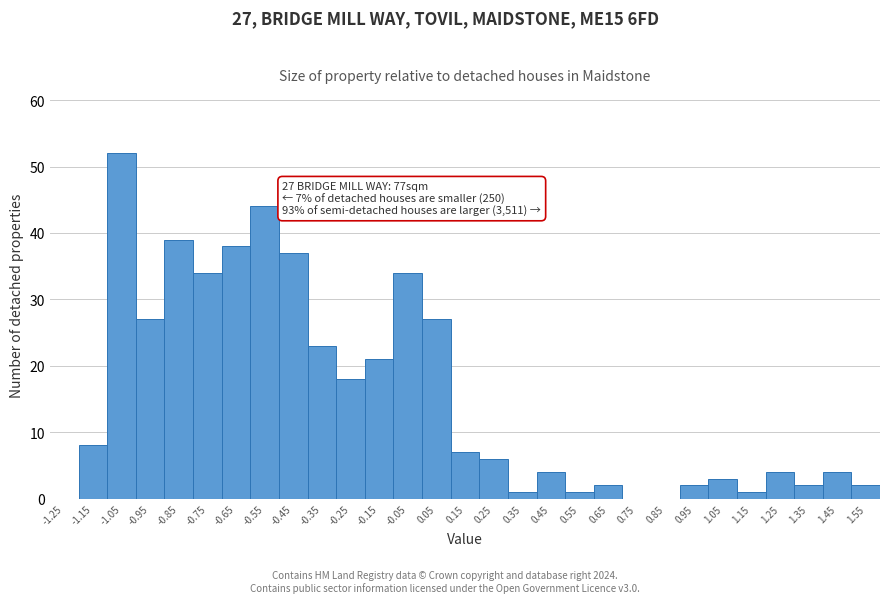

Reading left to right, list all the values displayed in this chart.

-1.25=0	-1.15=8	-1.05=52	-0.95=27	-0.85=39	-0.75=34	-0.65=38	-0.55=44	-0.45=37	-0.35=23	-0.25=18	-0.15=21	-0.05=34	0.05=27	0.15=7	0.25=6	0.35=1	0.45=4	0.55=1	0.65=2	0.75=0	0.85=0	0.95=2	1.05=3	1.15=1	1.25=4	1.35=2	1.45=4	1.55=2